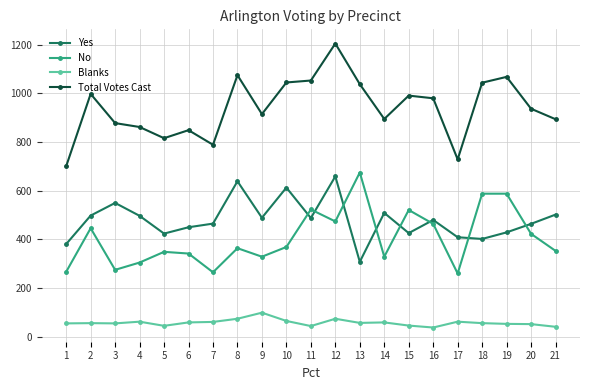

What is the value of the No point at the 3rd from the left?

274